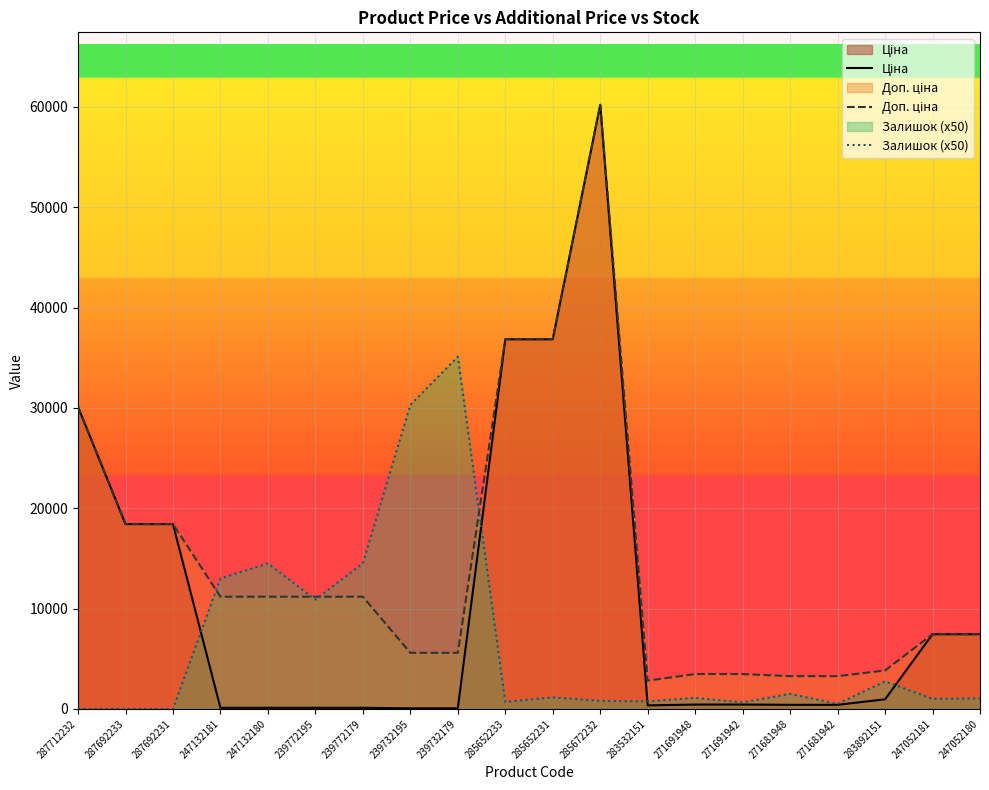

Which series has the largest range (max minus min)?

Ціна